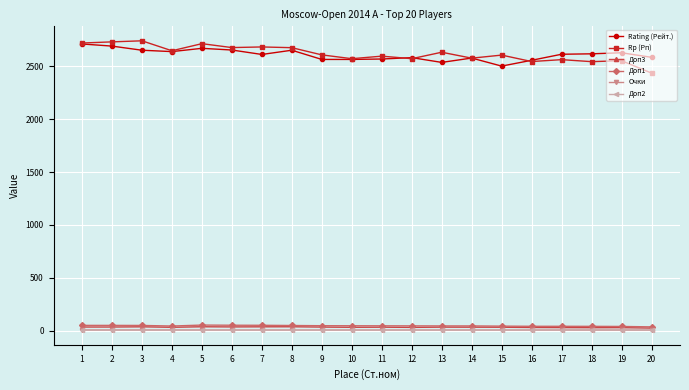

True or false: Доп1 and Rp (Рп) intersect in this chart.

False